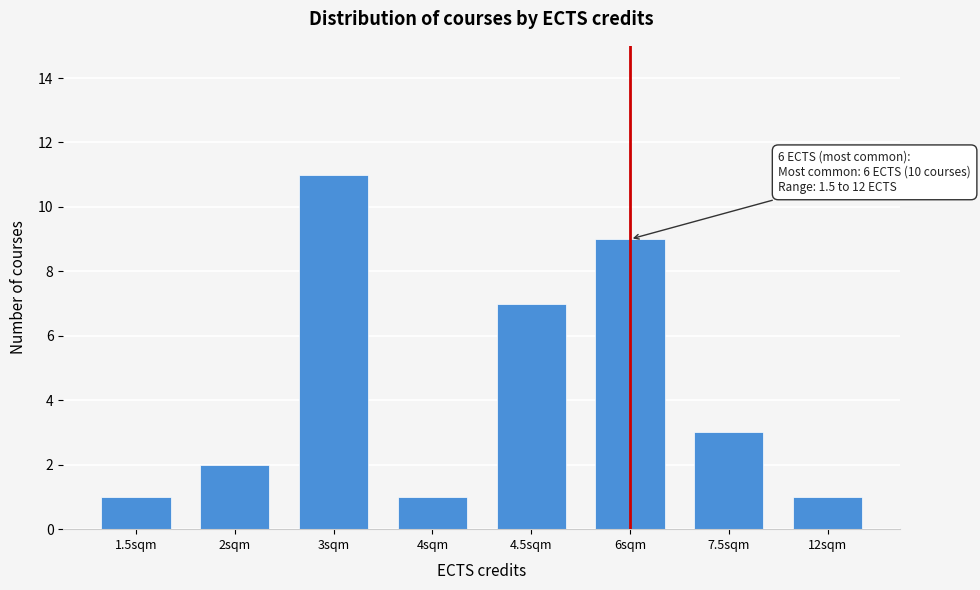

Reading right to left, list all the values displayed in this chart.

12sqm=1	7.5sqm=3	6sqm=9	4.5sqm=7	4sqm=1	3sqm=11	2sqm=2	1.5sqm=1